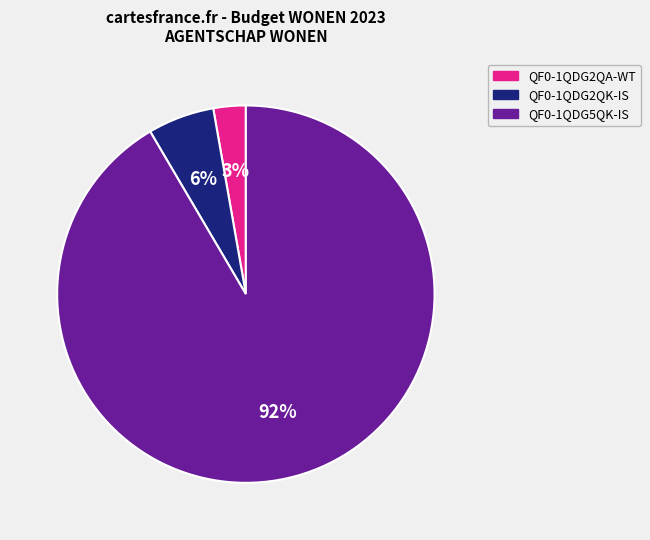

To the nearest percent, what is the average slice percentage?

33%